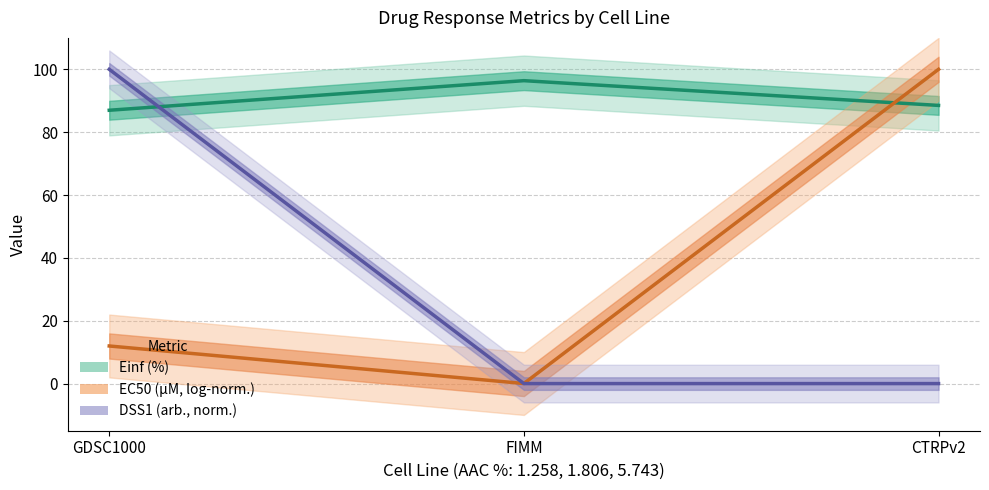

Reading left to right, what are all the values shown in this chart?

Einf (%): GDSC1000=87.0	FIMM=96.4	CTRPv2=88.5
EC50 (µM, log-norm.): GDSC1000=12.0	FIMM=0.0	CTRPv2=100.0
DSS1 (arb., norm.): GDSC1000=100.0	FIMM=0.0	CTRPv2=0.0